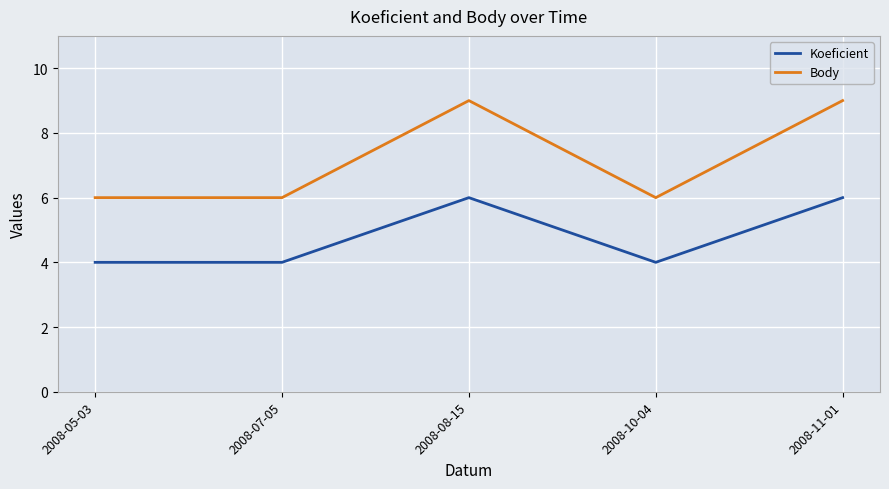

How many interior local peaks does the Body series have?

1